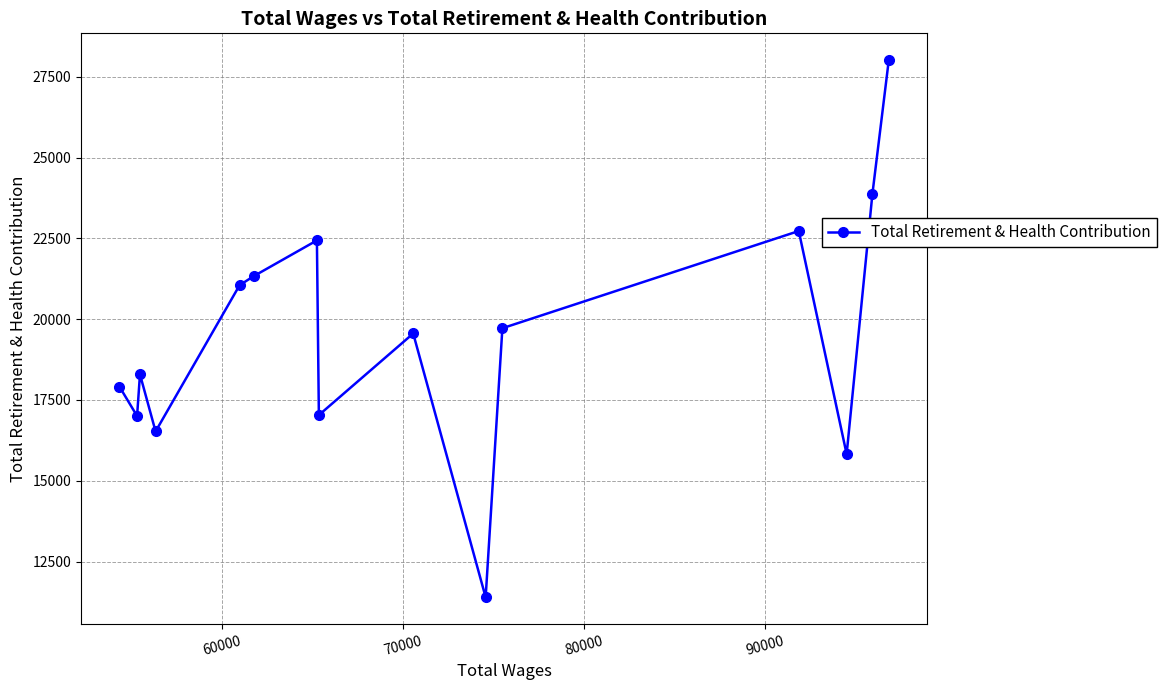

What is the smallest value displayed?

11394